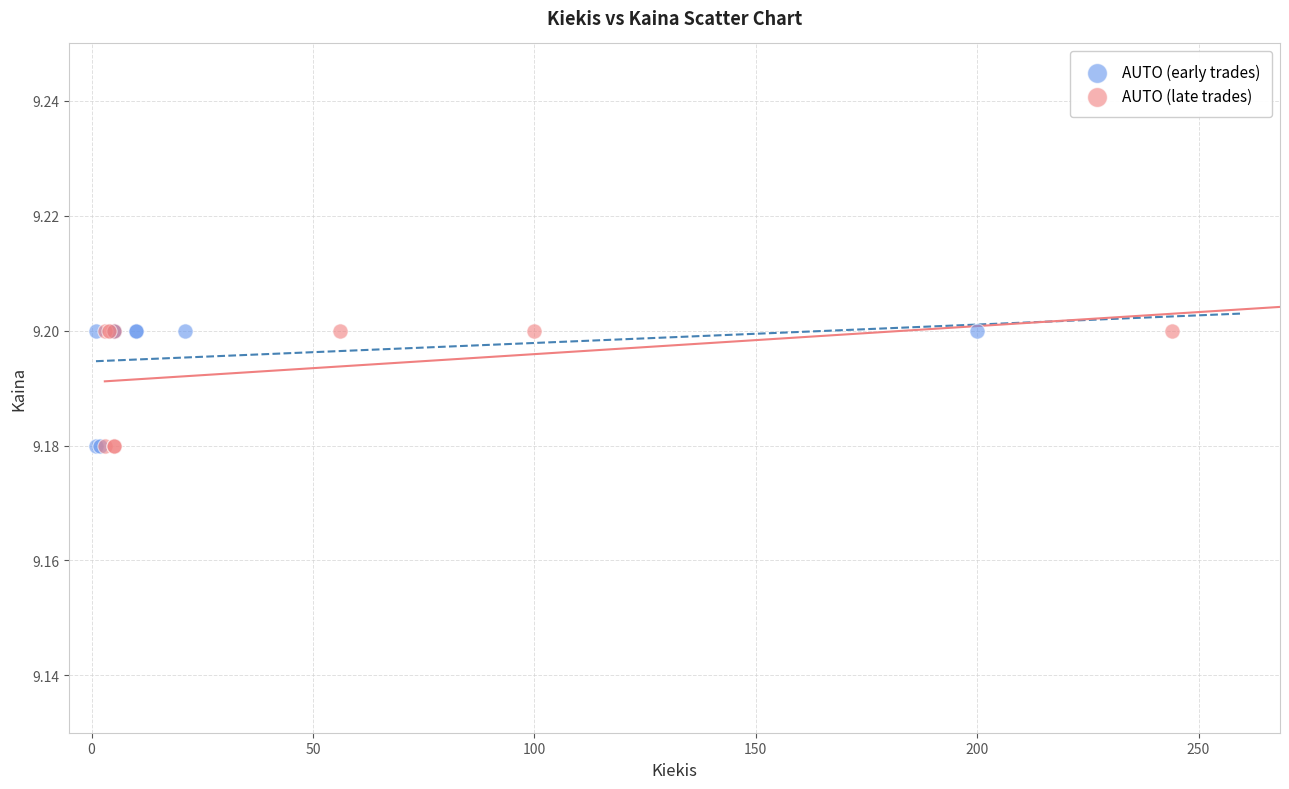

What are all the series names shown in the legend?

AUTO (early trades), AUTO (late trades)